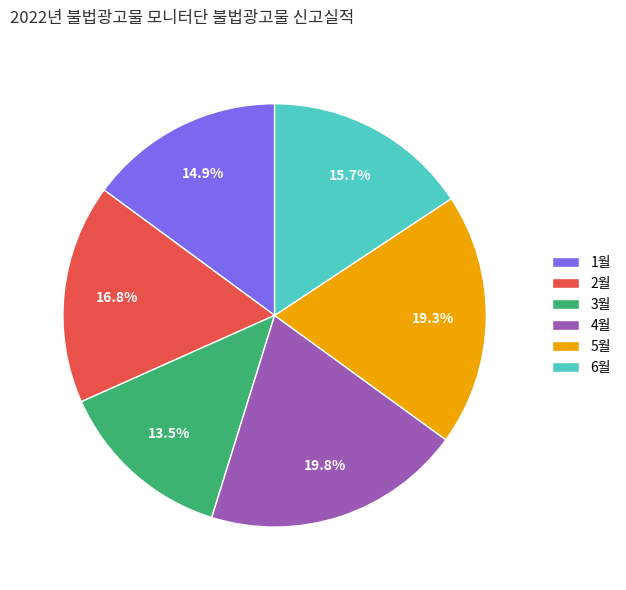

Count the number of slices in the pie.

6